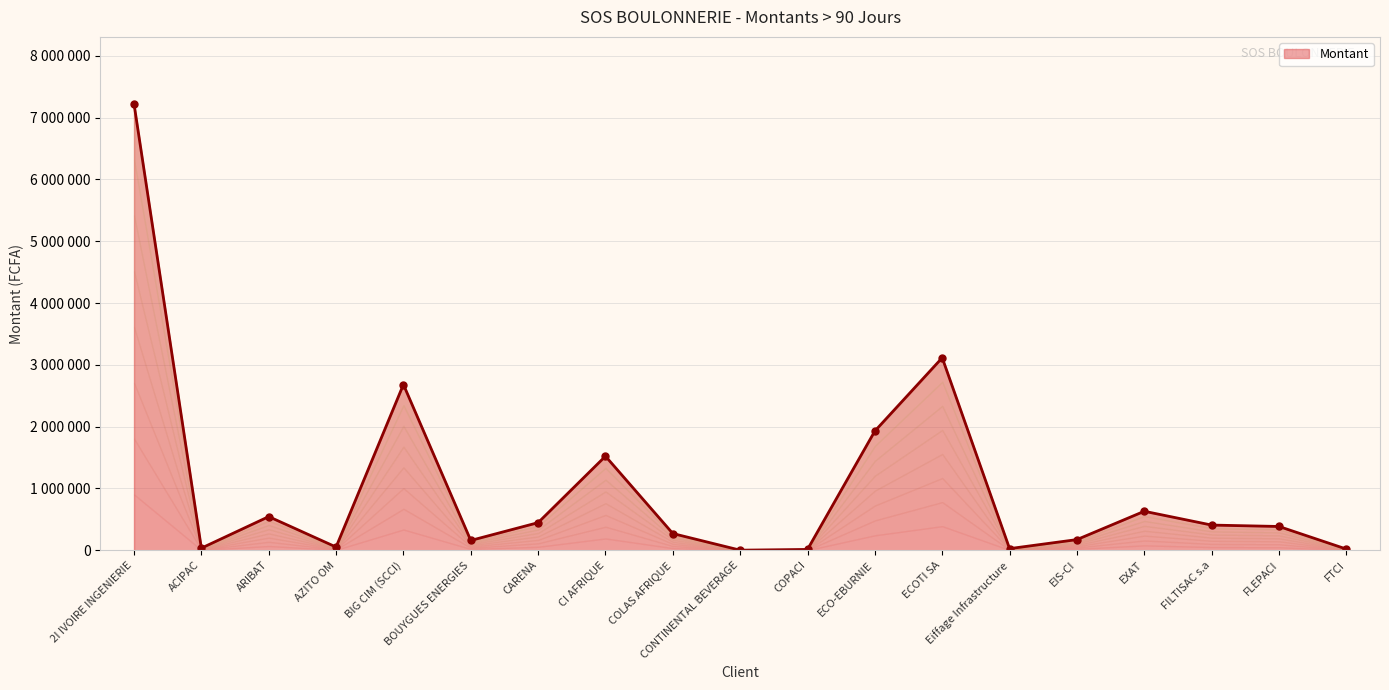

What is the difference between the values at CONTINENTAL BEVERAGE and ARIBAT?

543162